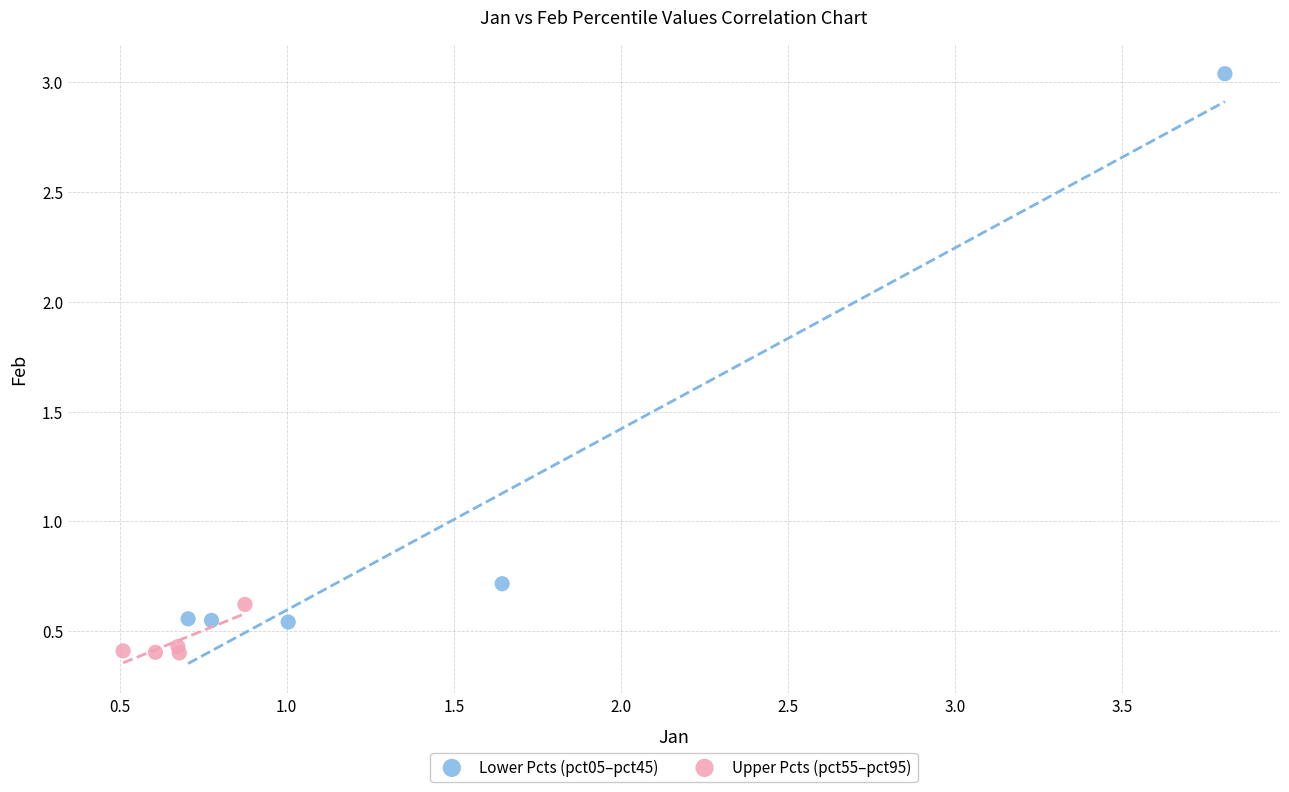

Which series has the widest spread of Y values?

Lower Pcts (pct05–pct45)